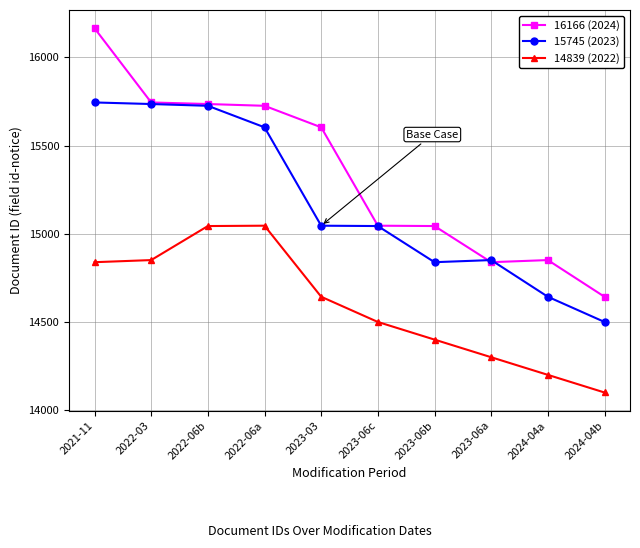

At how many categories does at least one series exceed 14594?

10